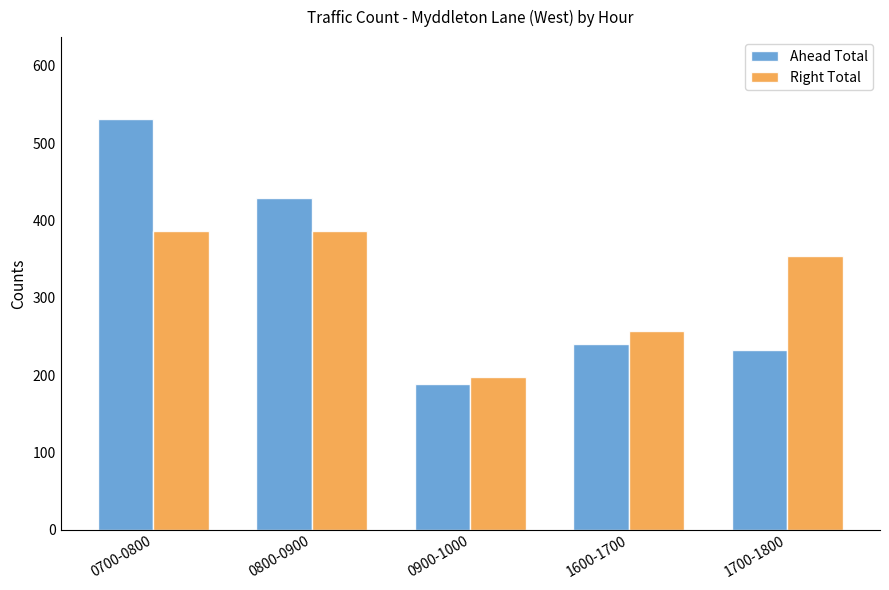

Rank the categories by Ahead Total value from lowest to highest.

0900-1000, 1700-1800, 1600-1700, 0800-0900, 0700-0800